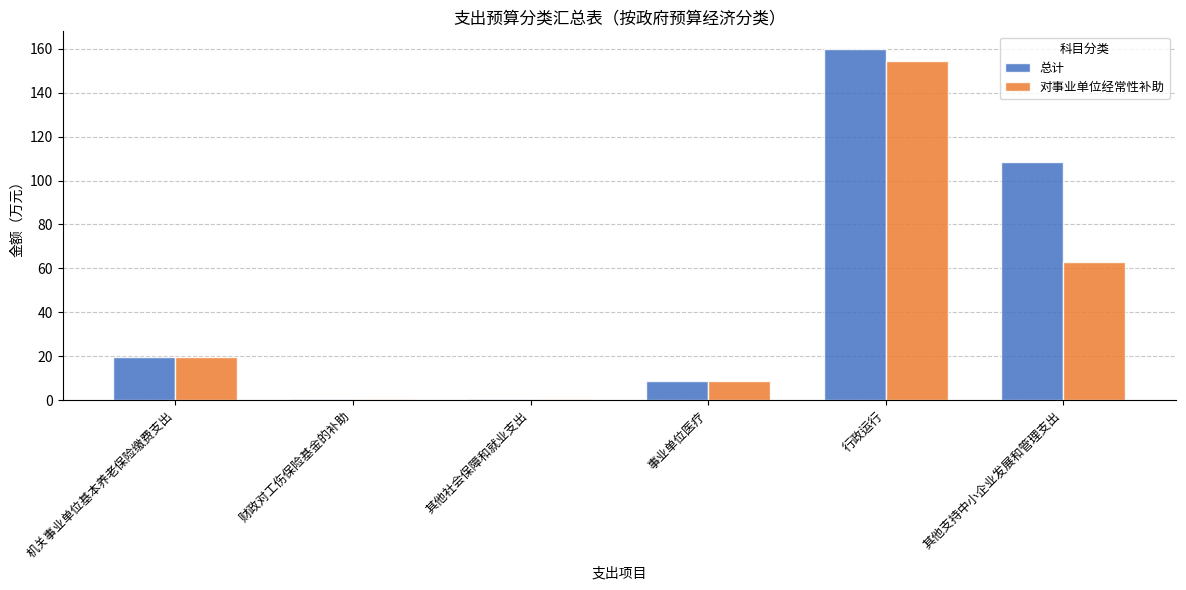

At which label is 总计 closest to 80?

其他支持中小企业发展和管理支出